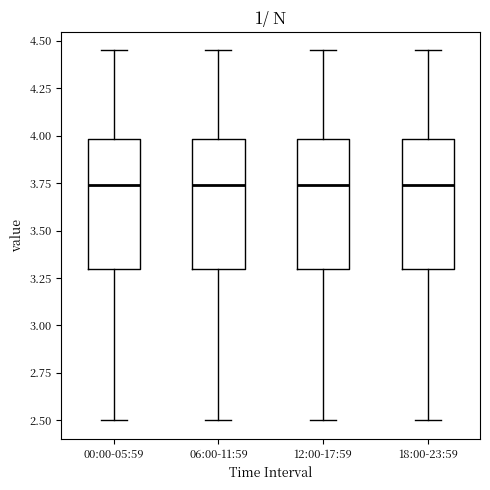

Reading left to right, read every box against the y-axis: the position of its median line, the range the box covers, and the ends of its whiskers. The values are not printed on the chart, so give them approximately, as read against the axis.

00:00-05:59: median 3.75, box 3.30 to 4.00, whiskers 2.50 to 4.45
06:00-11:59: median 3.75, box 3.30 to 4.00, whiskers 2.50 to 4.45
12:00-17:59: median 3.75, box 3.30 to 4.00, whiskers 2.50 to 4.45
18:00-23:59: median 3.75, box 3.30 to 4.00, whiskers 2.50 to 4.45